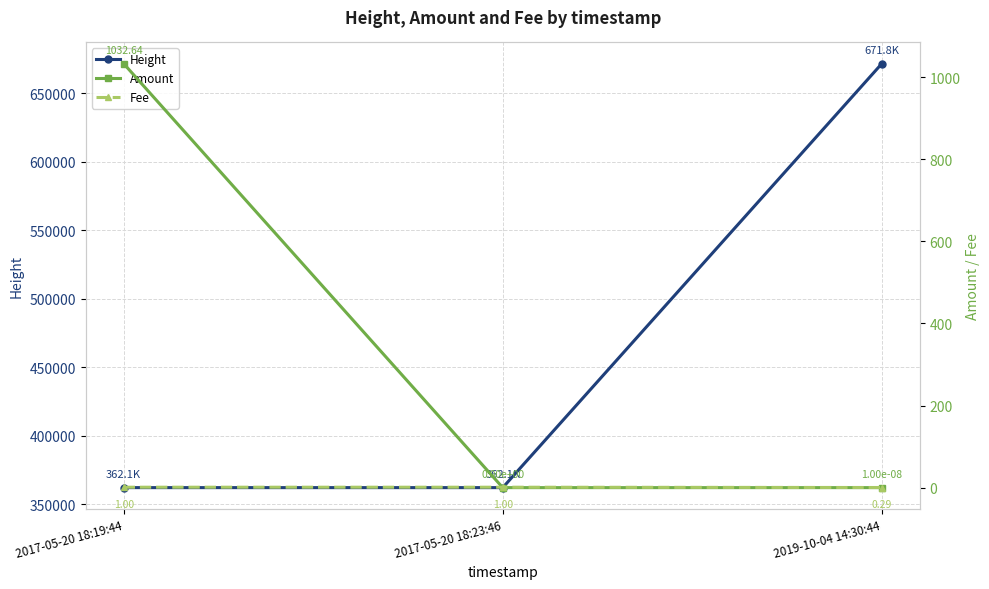

Which series has the largest total across all categories?

Height